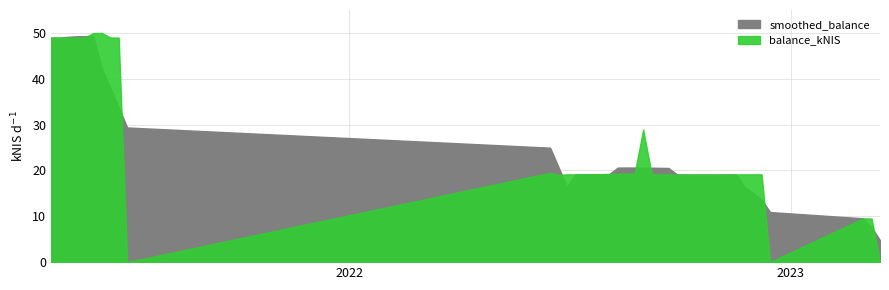

How many interior local valleys (lower than both neighbors) does the data have?

3